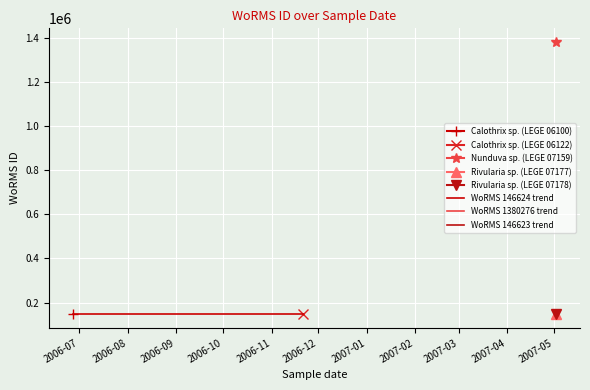

The value of WoRMS 146623 trend at 2006-07 is 146623. True or false?

True